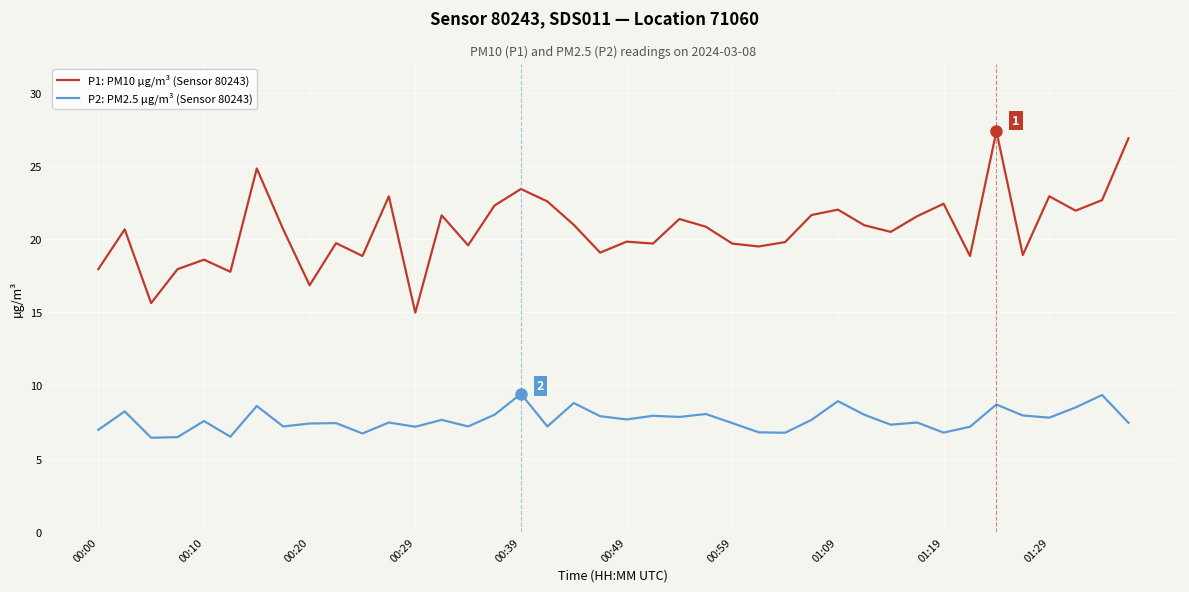

How many values in the P1: PM10 µg/m³ (Sensor 80243) series exceed 20?

22